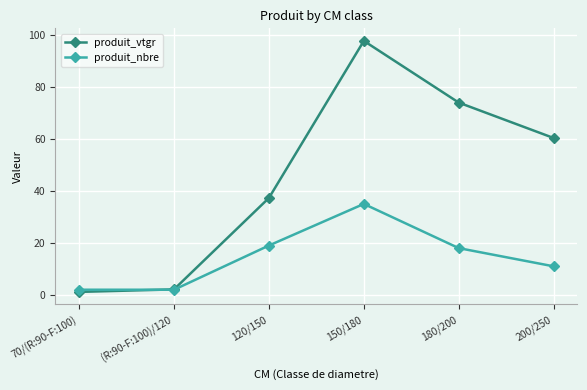

What is the maximum value shown in the chart?

97.7